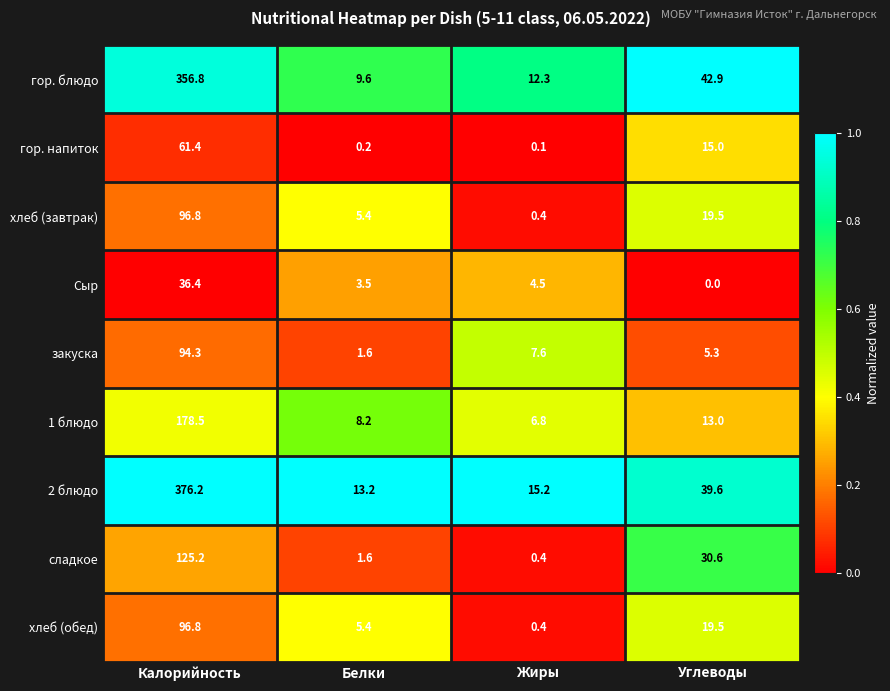

Rank the categories by сладкое value from lowest to highest.

Жиры, Белки, Углеводы, Калорийность